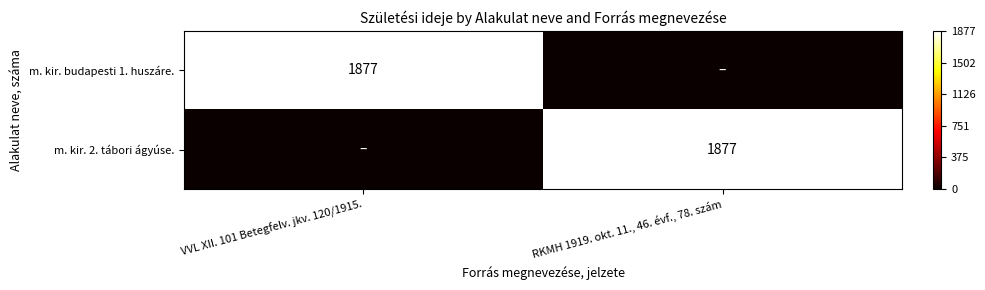

At which category is the sum across all series the highest?

VVL XII. 101 Betegfelv. jkv. 120/1915.